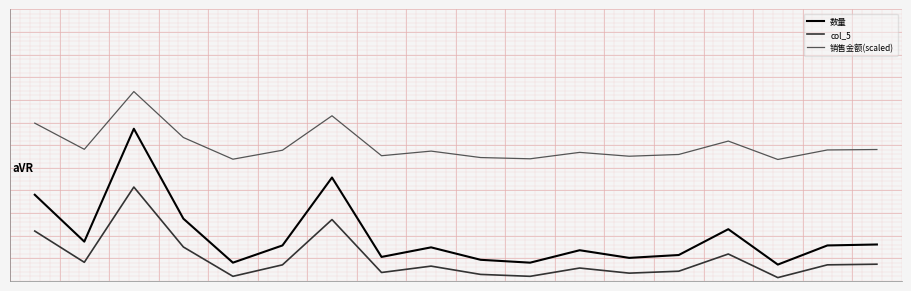

True or false: 销售金额(scaled) and col_5 cross at least once.

False